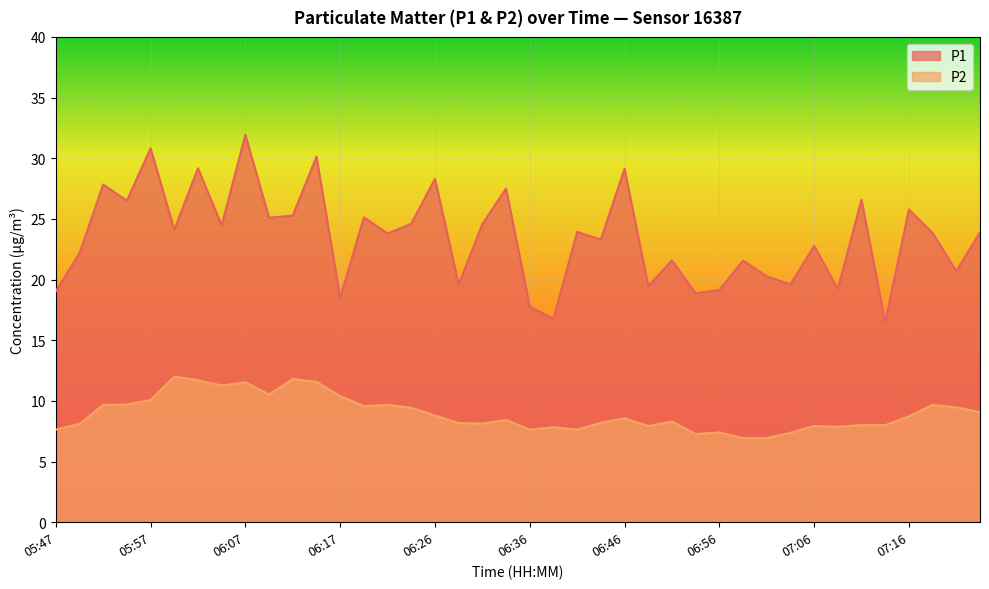

Reading left to right, extract all data points from this chart.

P1: 05:47=19.0	05:50=22.2	05:52=27.8	05:55=26.5	05:57=30.8	05:59=24.1	06:02=29.2	06:04=24.5	06:07=31.9	06:09=25.1	06:12=25.3	06:14=30.1	06:17=18.5	06:19=25.1	06:22=23.8	06:24=24.6	06:26=28.3	06:29=19.6	06:31=24.6	06:34=27.5	06:36=17.8	06:39=16.8	06:41=23.9	06:44=23.3	06:46=29.1	06:49=19.5	06:51=21.6	06:53=18.9	06:56=19.1	06:58=21.6	07:01=20.3	07:03=19.6	07:06=22.8	07:08=19.2	07:11=26.6	07:13=16.5	07:16=25.8	07:18=23.8	07:21=20.7	07:23=23.9
P2: 05:47=7.6	05:50=8.1	05:52=9.7	05:55=9.7	05:57=10.1	05:59=12.0	06:02=11.7	06:04=11.3	06:07=11.5	06:09=10.5	06:12=11.8	06:14=11.6	06:17=10.4	06:19=9.6	06:22=9.7	06:24=9.4	06:26=8.8	06:29=8.2	06:31=8.1	06:34=8.4	06:36=7.6	06:39=7.8	06:41=7.6	06:44=8.2	06:46=8.6	06:49=7.9	06:51=8.3	06:53=7.3	06:56=7.4	06:58=6.9	07:01=6.9	07:03=7.4	07:06=7.9	07:08=7.9	07:11=8.0	07:13=8.0	07:16=8.7	07:18=9.7	07:21=9.5	07:23=9.1